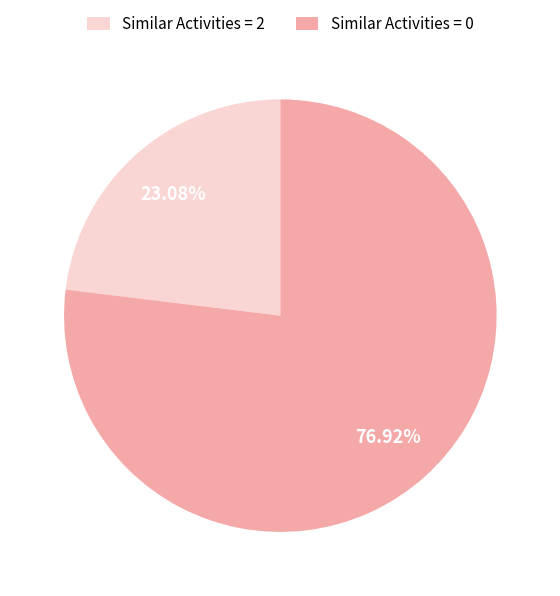

Rank the categories by value from highest to lowest.

Similar Activities = 0, Similar Activities = 2